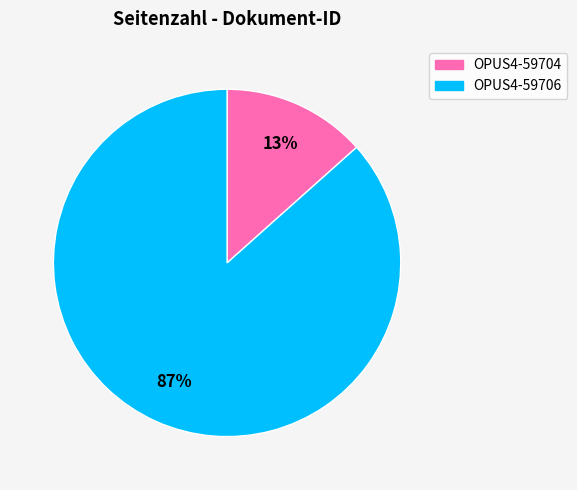

To the nearest percent, what portion does OPUS4-59704 represent?

13%